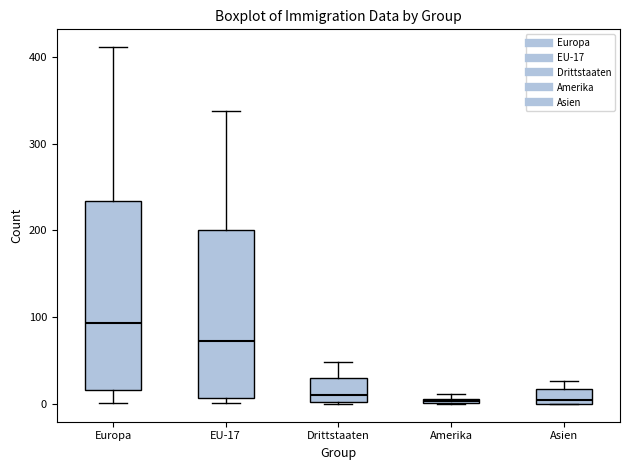

Comparing the boxes themselves (not the whiskers), which one is the tallest?

Europa